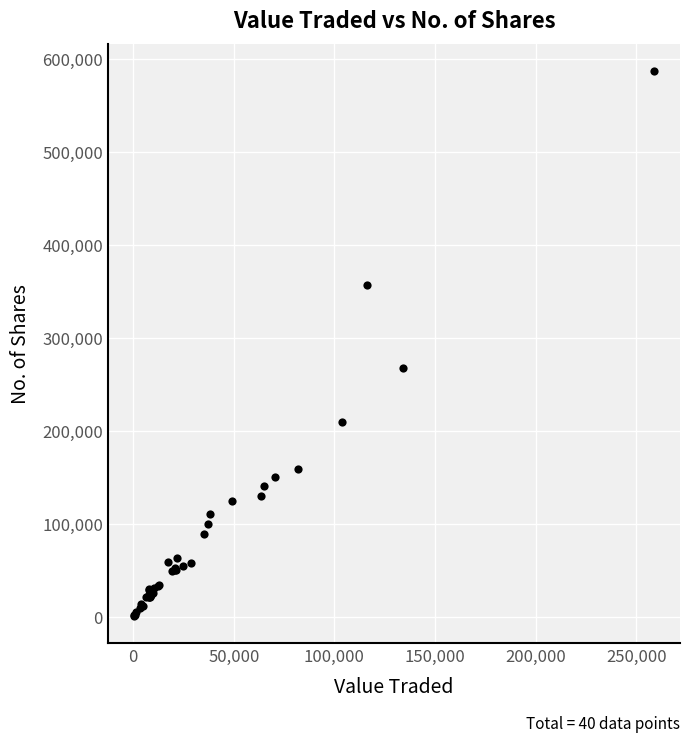

What Y value in the scatter plot is closest to 294040?

267495